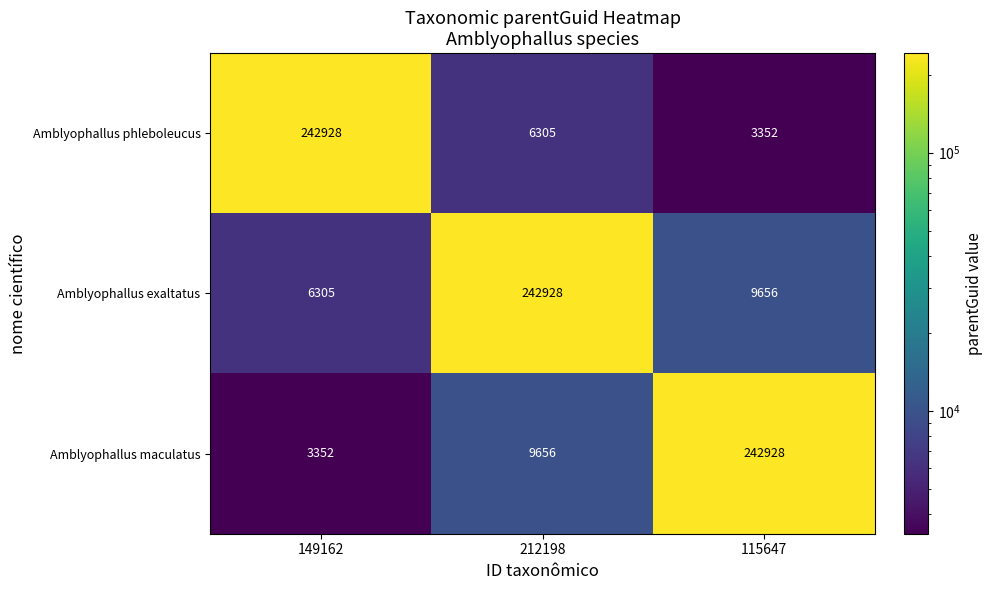

At which category is the sum across all series the highest?

212198